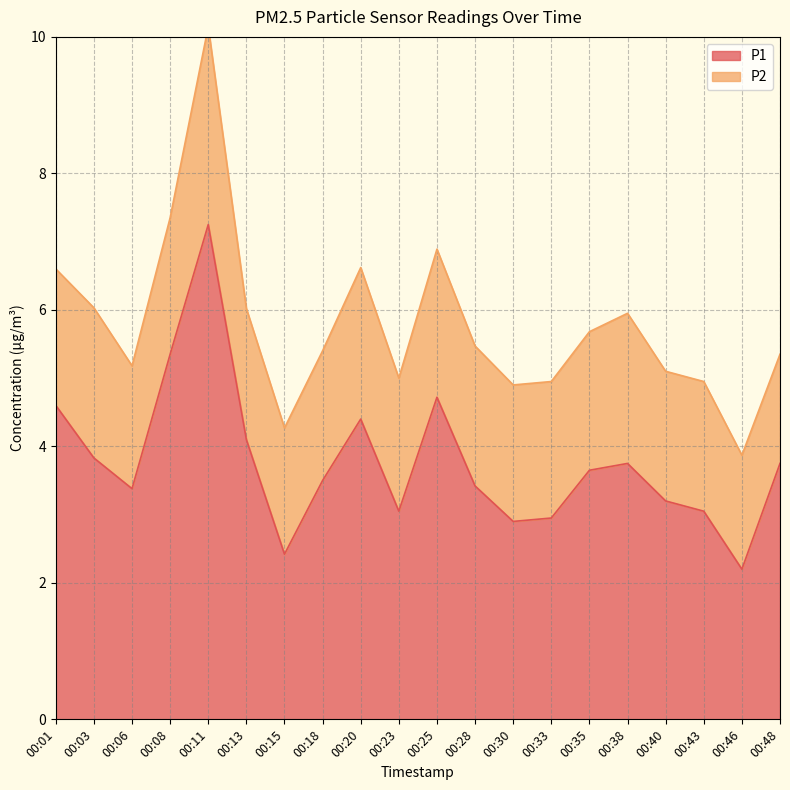

List the labels in order of value, smallest first.

00:46, 00:15, 00:30, 00:33, 00:23, 00:43, 00:40, 00:06, 00:28, 00:18, 00:35, 00:38, 00:48, 00:03, 00:13, 00:20, 00:01, 00:25, 00:08, 00:11